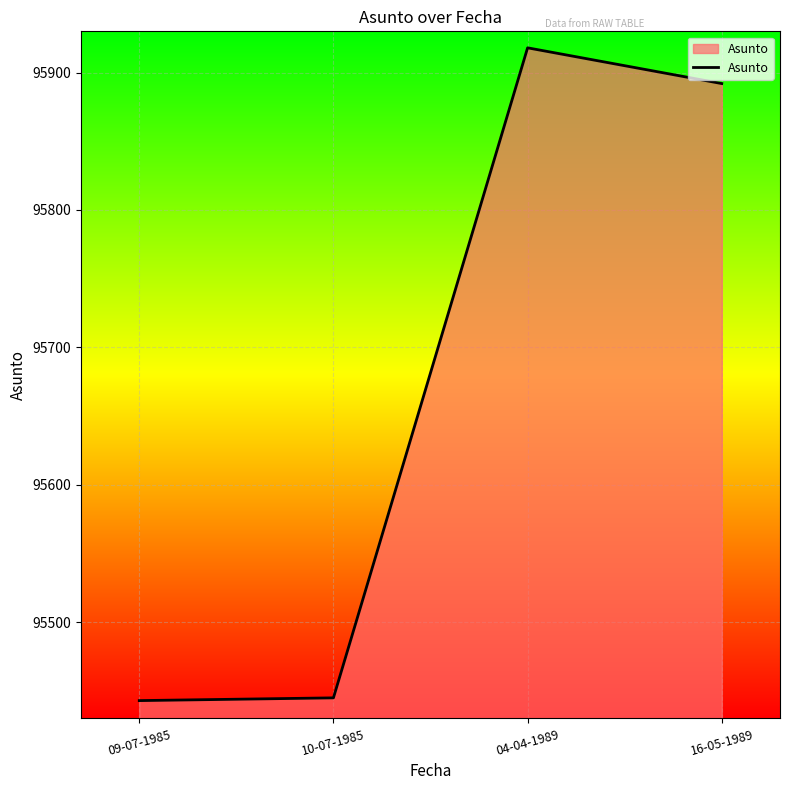

Which has a higher value, 09-07-1985 or 04-04-1989?

04-04-1989